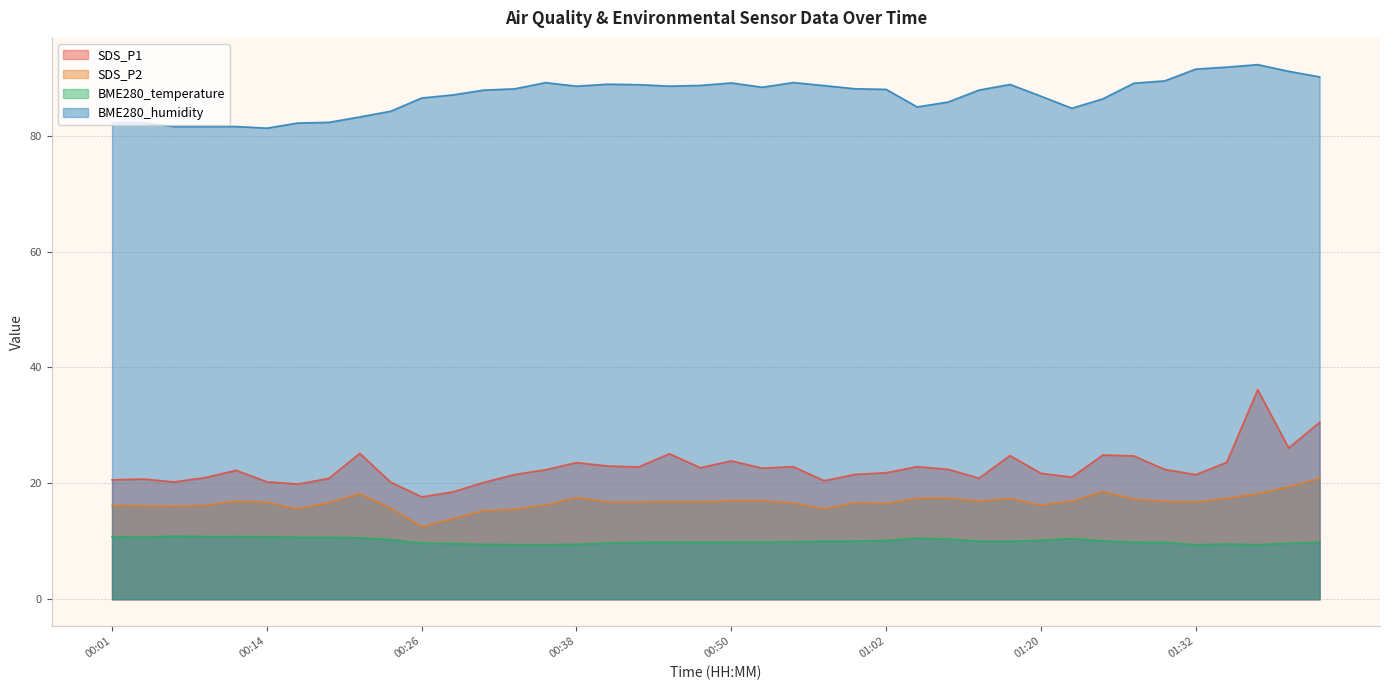

What is the greatest value displayed?

92.3